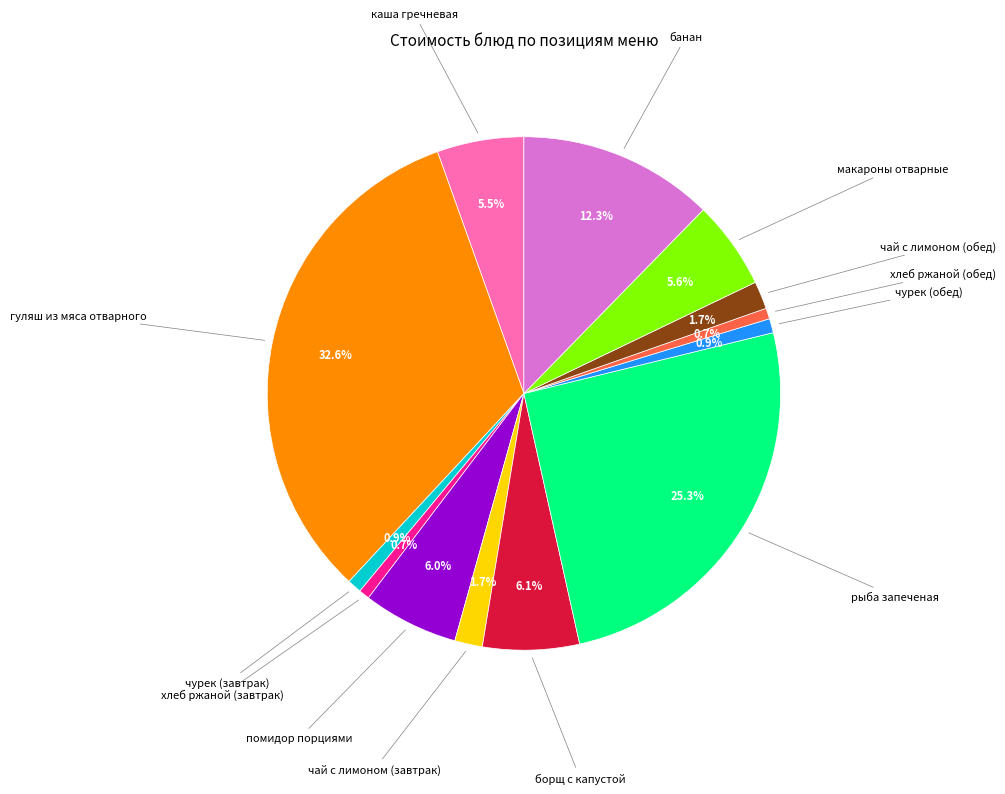

Is there a majority slice in this chart?

No